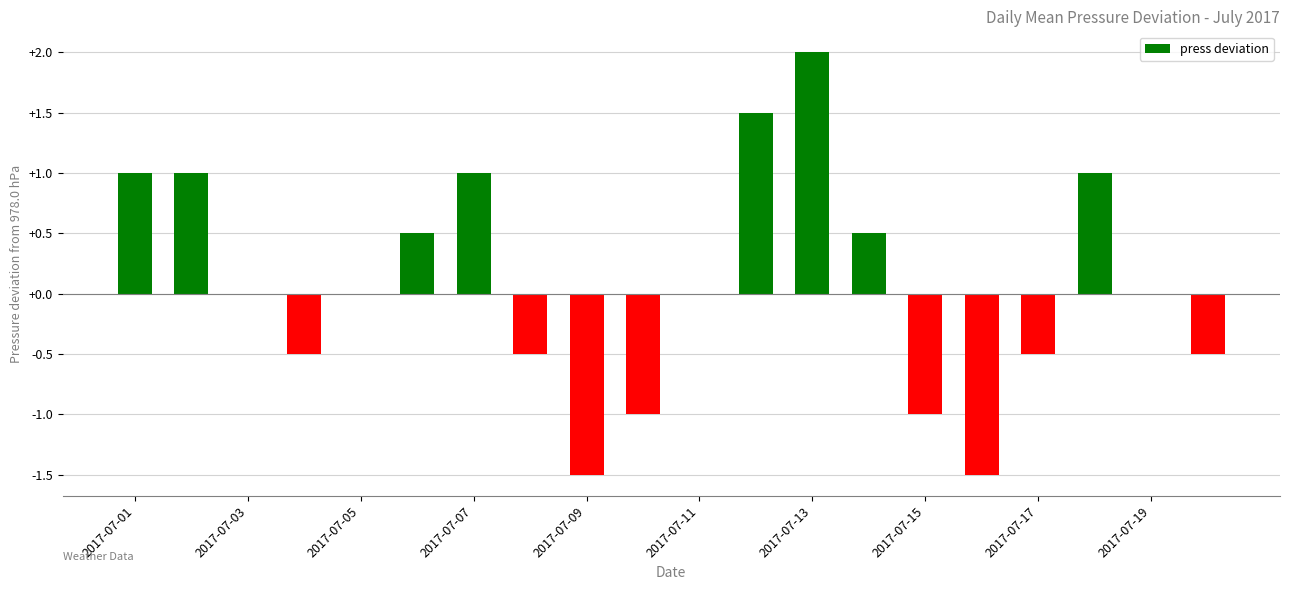

What is the greatest value displayed?

2.0